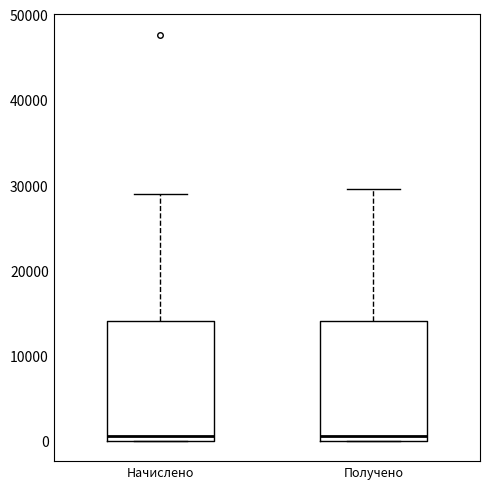

Where is the upper edge of the box for Начислено on the y-axis? The values are not printed on the chart, so give them approximately, as read against the axis.

14000